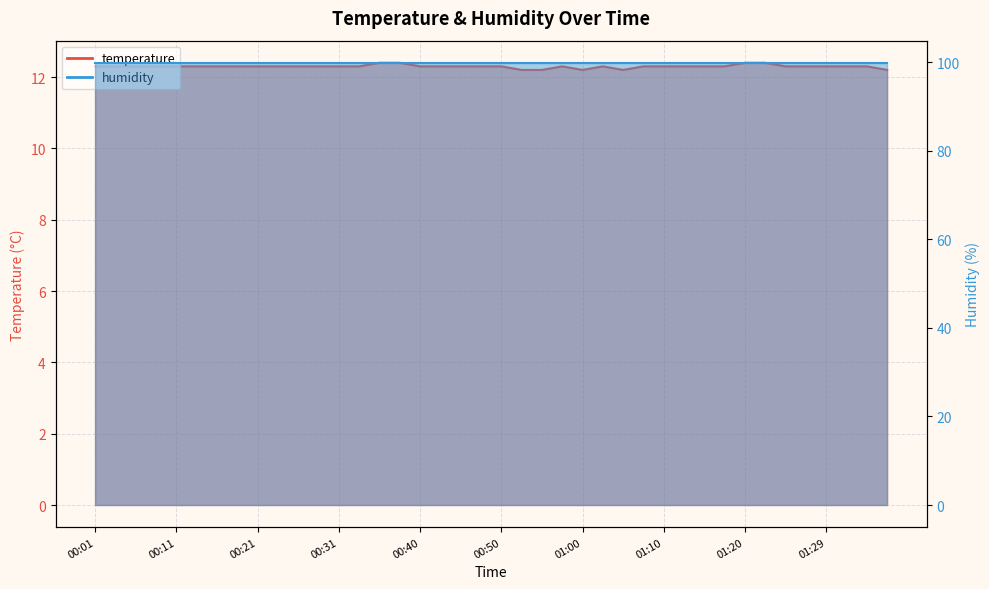

What is the label of the 2nd point from the left?

00:03